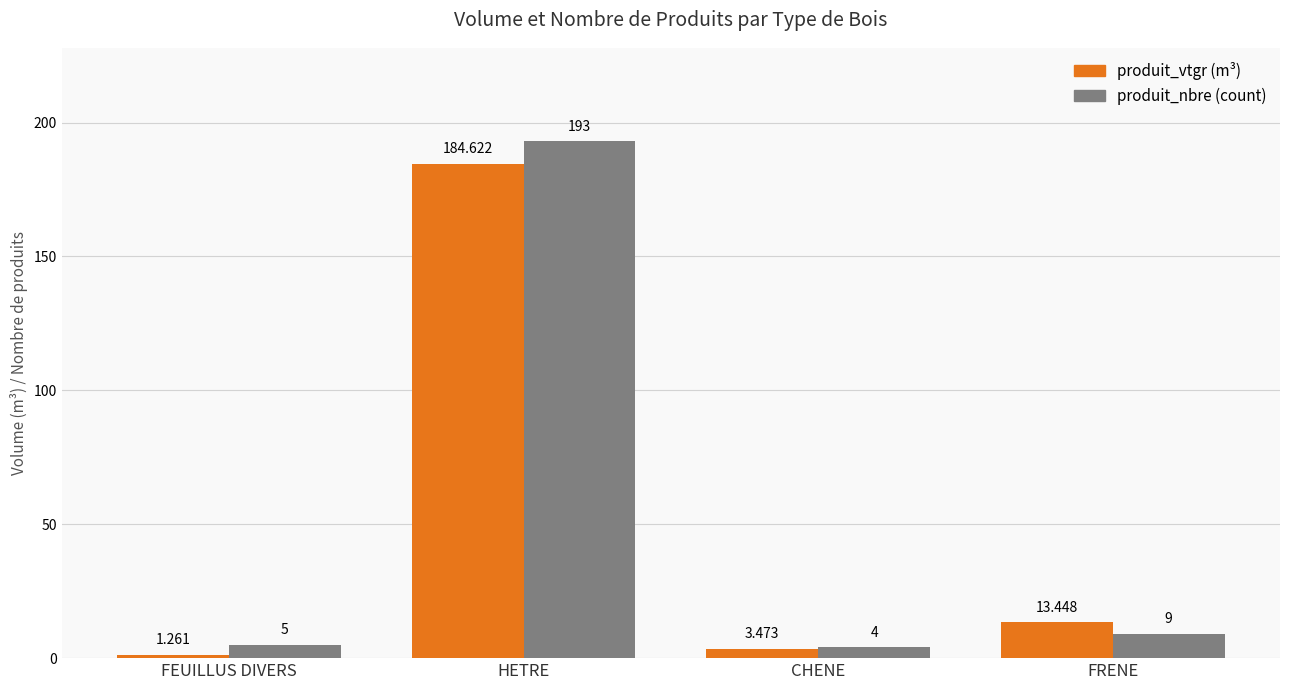

At which category is the sum across all series the highest?

HETRE